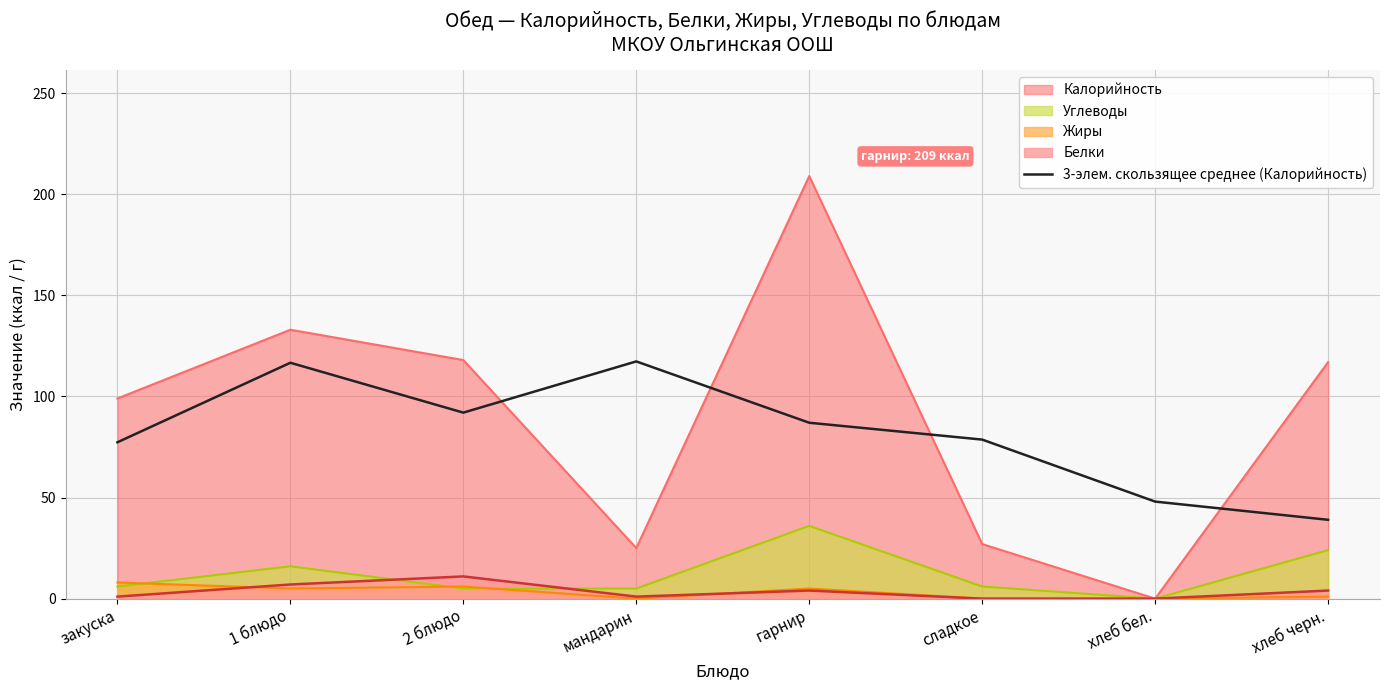

True or false: Калорийность and 3-элем. скользящее среднее (Калорийность) intersect in this chart.

True